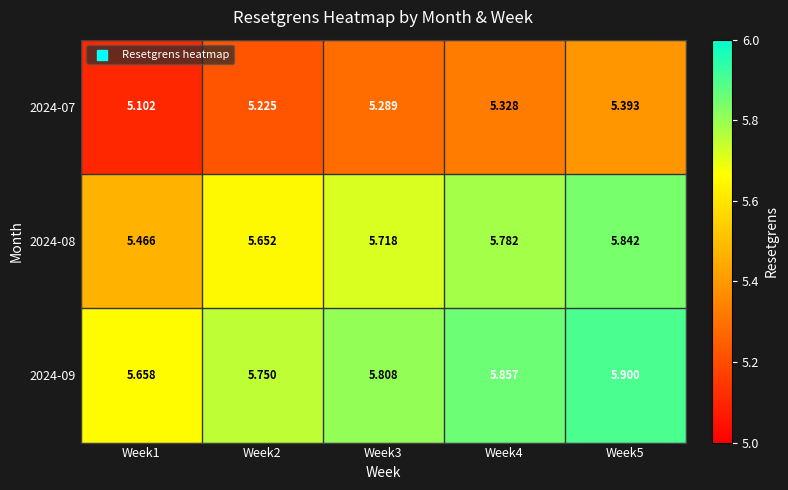

Is the value of 2024-08 at Week3 greater than the value of 2024-09 at Week2?

No